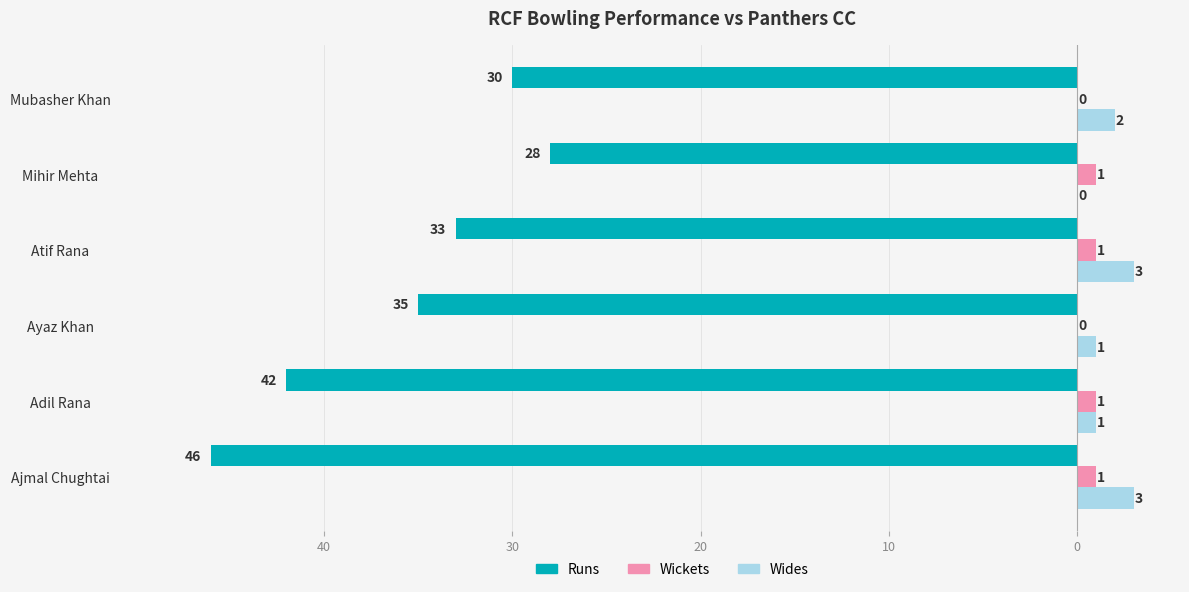

What are all the series names shown in the legend?

Runs, Wickets, Wides